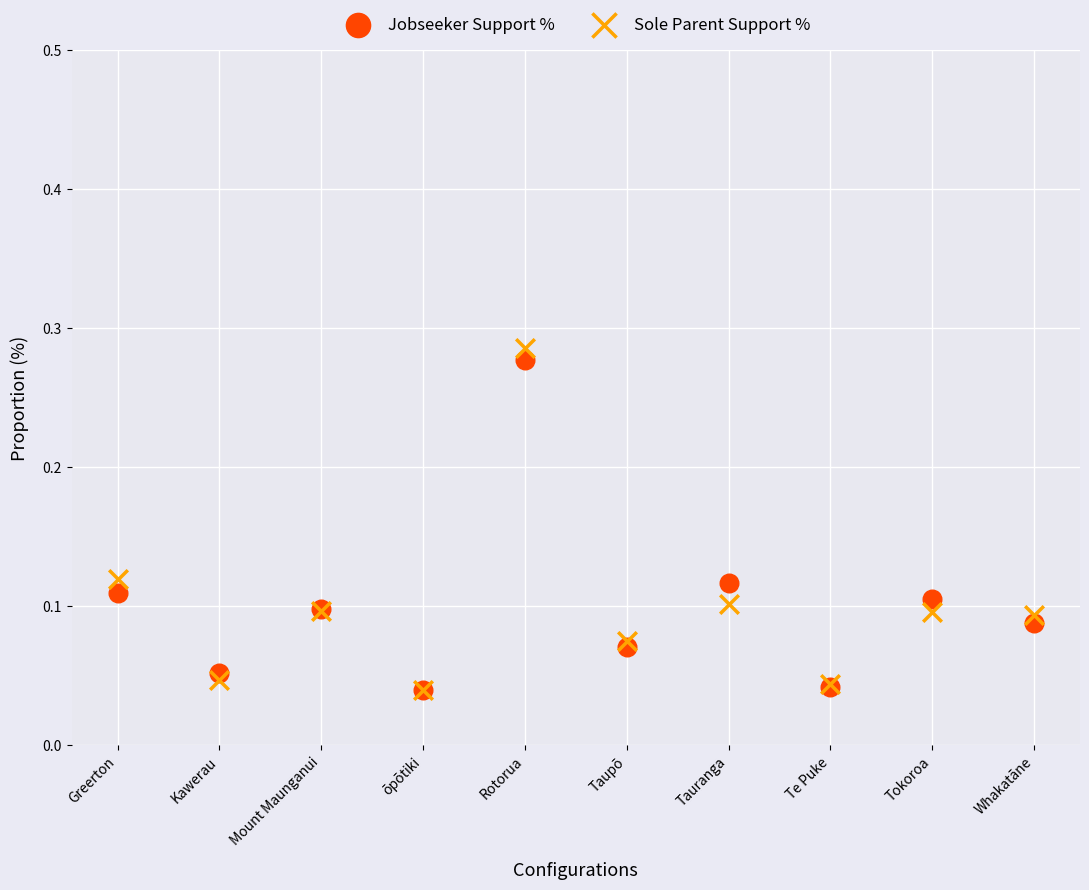

Which series has the widest spread of Y values?

Sole Parent Support %